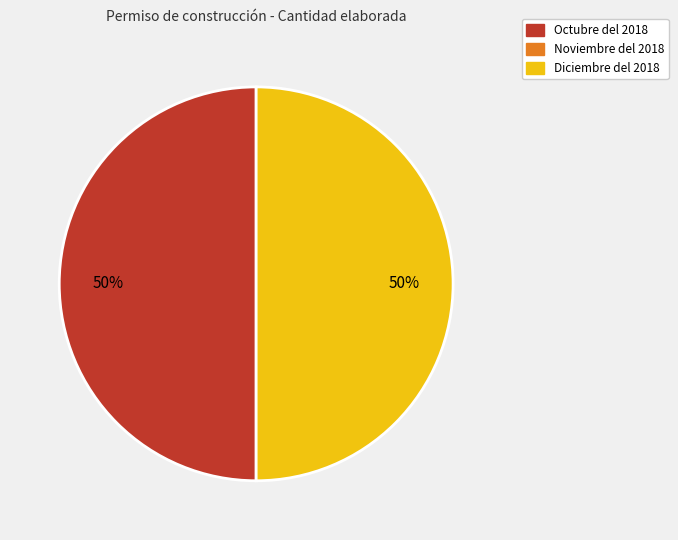

To the nearest percent, what is the average slice percentage?

50%